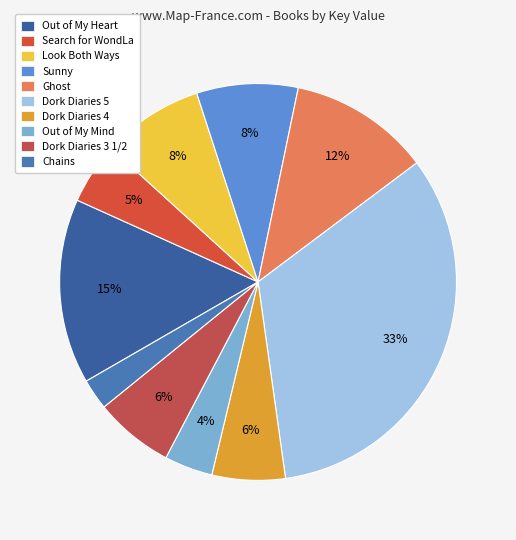

Is there any slice that represents more than half of the pie?

No